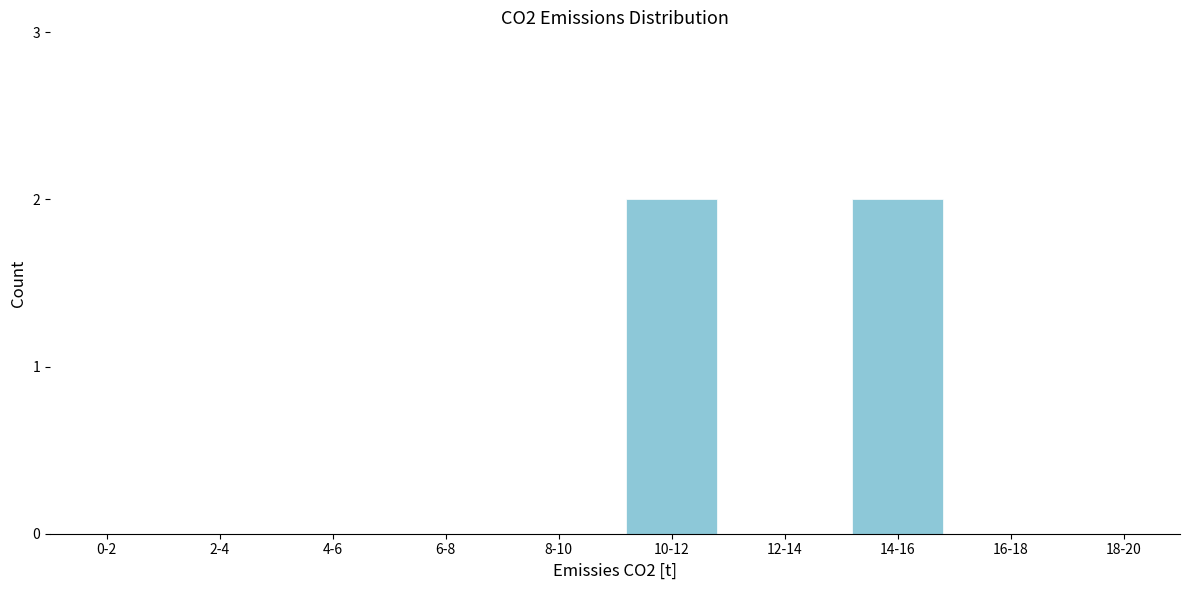

Reading left to right, transcribe all the data shown in this chart.

0-2=0	2-4=0	4-6=0	6-8=0	8-10=0	10-12=2	12-14=0	14-16=2	16-18=0	18-20=0